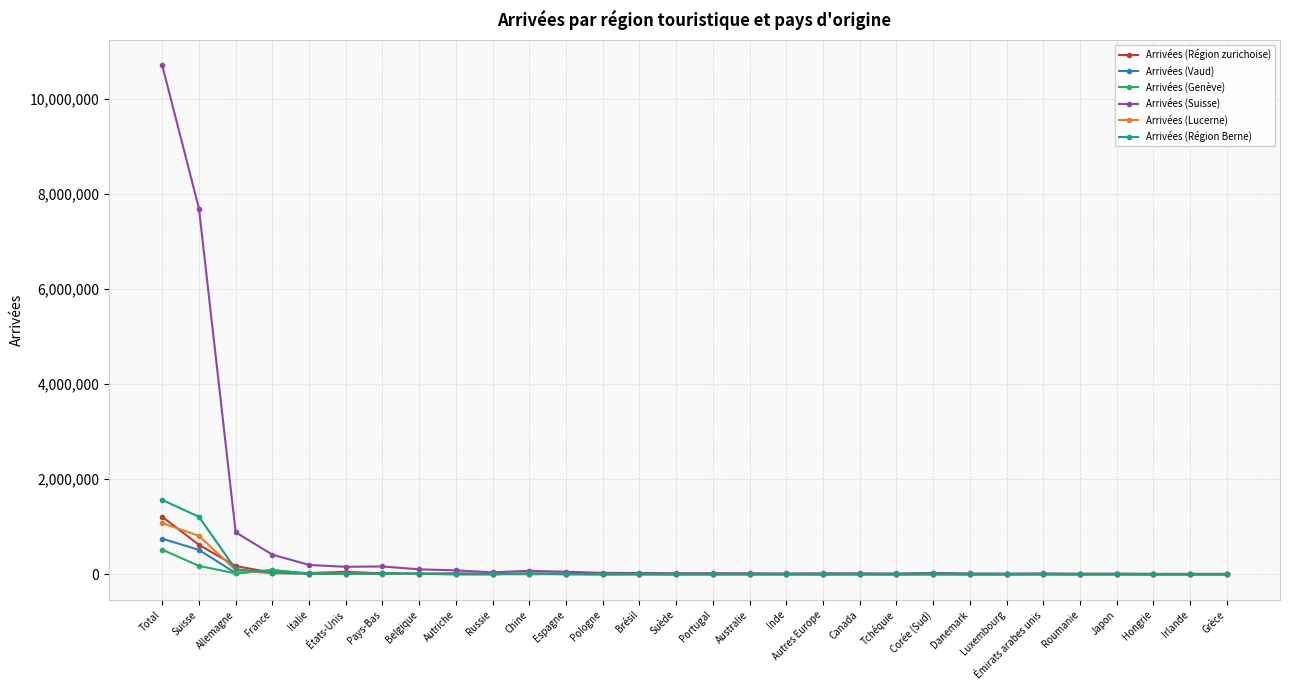

Which series has the largest total across all categories?

Arrivées (Suisse)